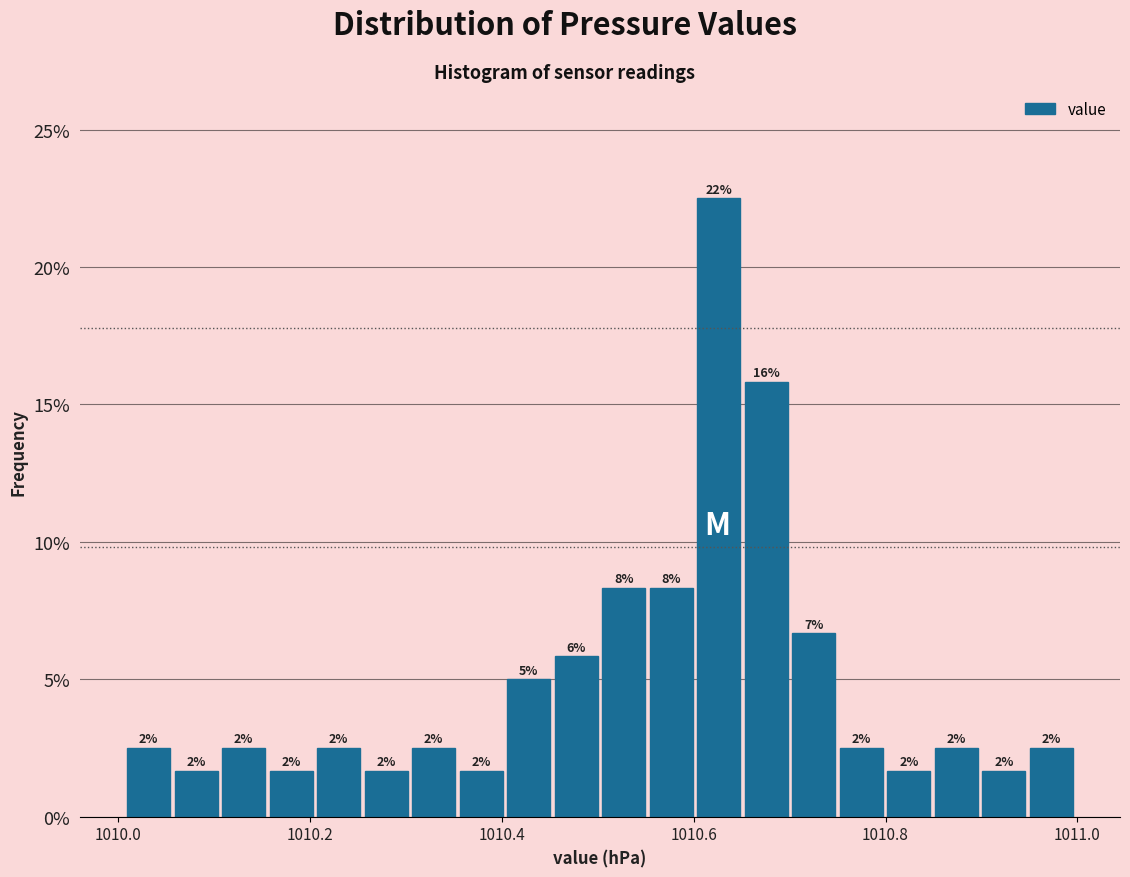

Read against the x-axis, roughly where is the centre of the tallest bar?

1010.62